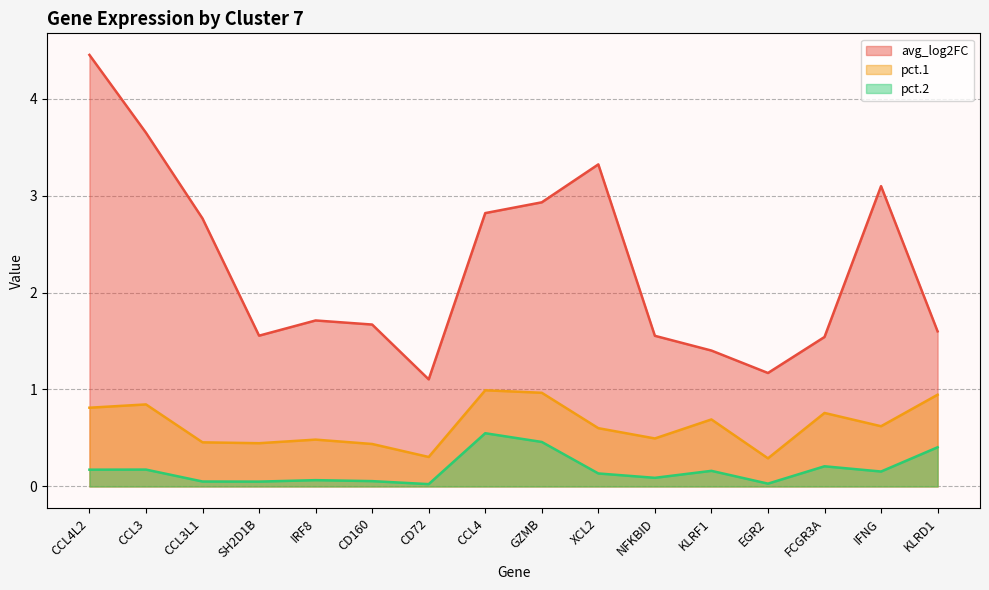

Is it true that pct.2 equals 0.5 at CCL4?

True